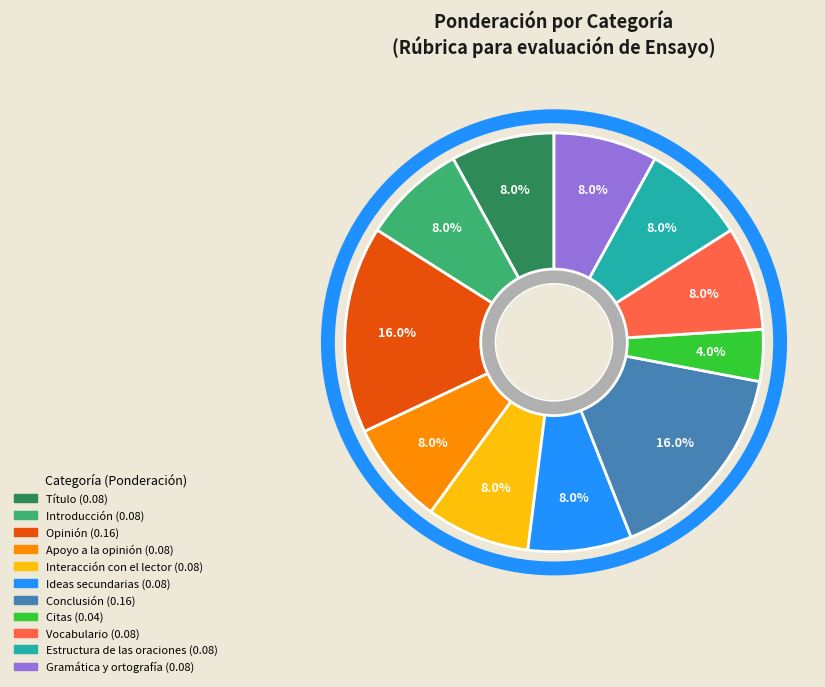

To the nearest percent, what is the combined percentage of Vocabulario and Gramática y ortografía?

16%